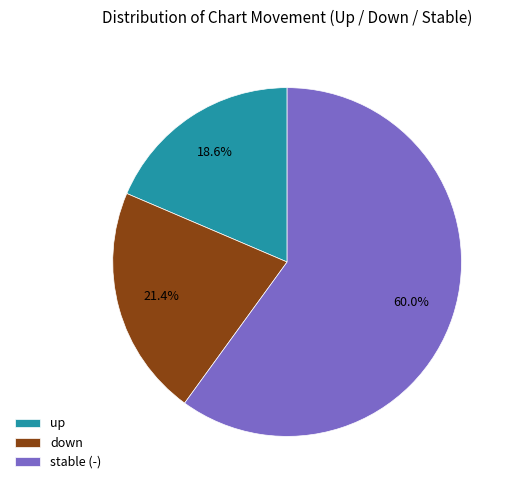

What percentage is the down slice, to the nearest percent?

21%